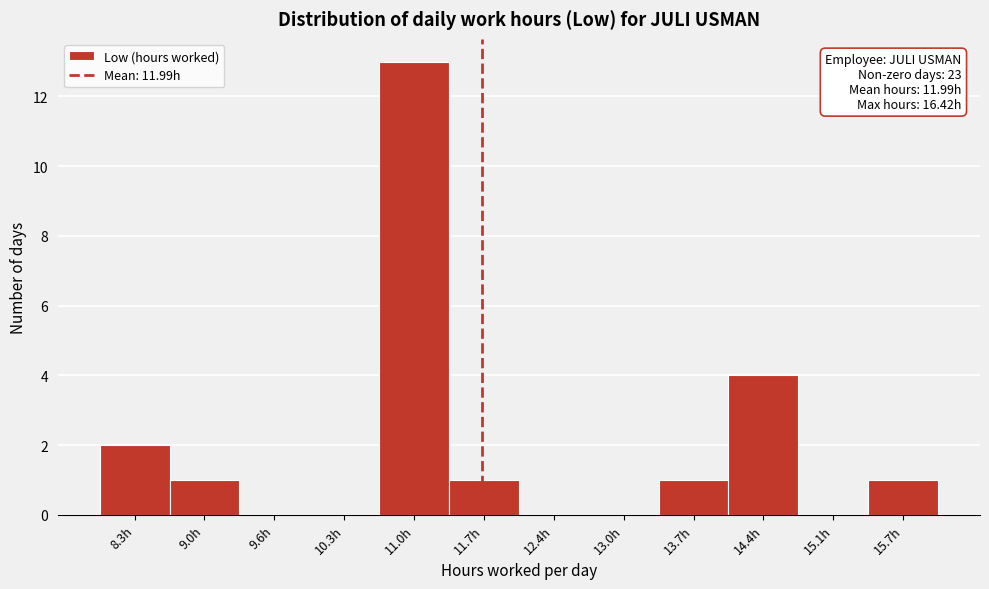

Reading left to right, list all the values displayed in this chart.

8.3h=2	9.0h=1	9.6h=0	10.3h=0	11.0h=13	11.7h=1	12.4h=0	13.0h=0	13.7h=1	14.4h=4	15.1h=0	15.7h=1